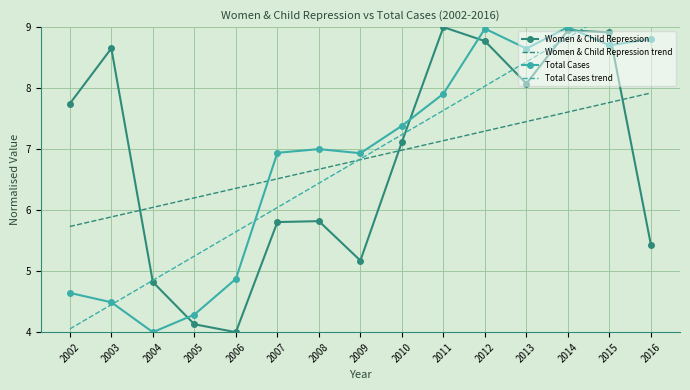

How many categories are shown in the chart?

15